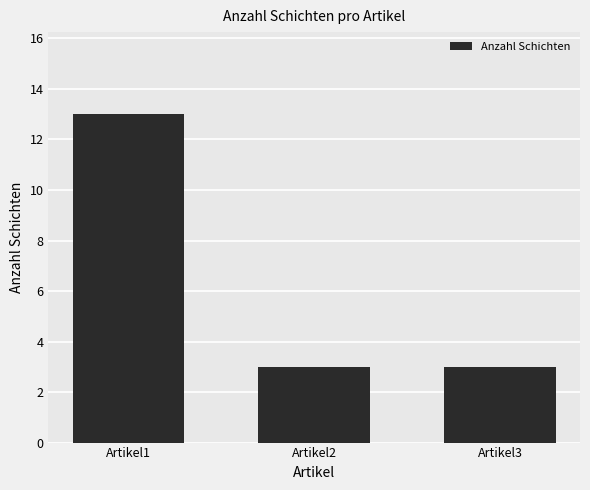

What is the change in value from Artikel1 to Artikel3?

-10